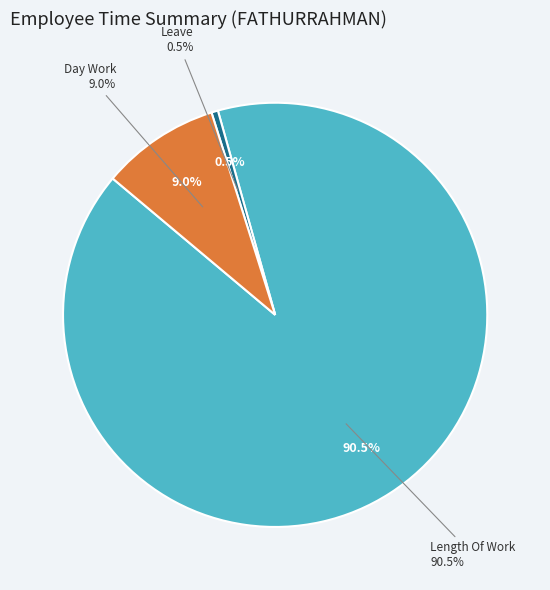

Is there any slice that represents more than half of the pie?

Yes